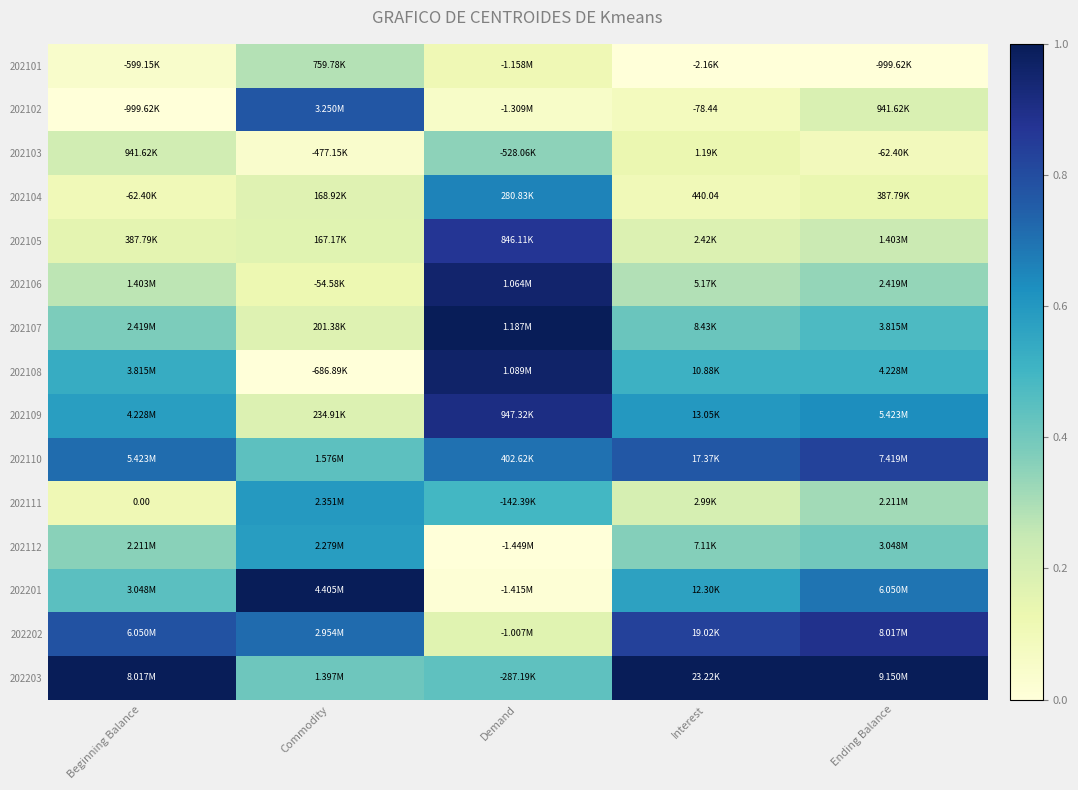

Rank the series at Interest from highest to lowest value.

202203, 202202, 202110, 202109, 202201, 202108, 202107, 202112, 202106, 202111, 202105, 202103, 202104, 202102, 202101